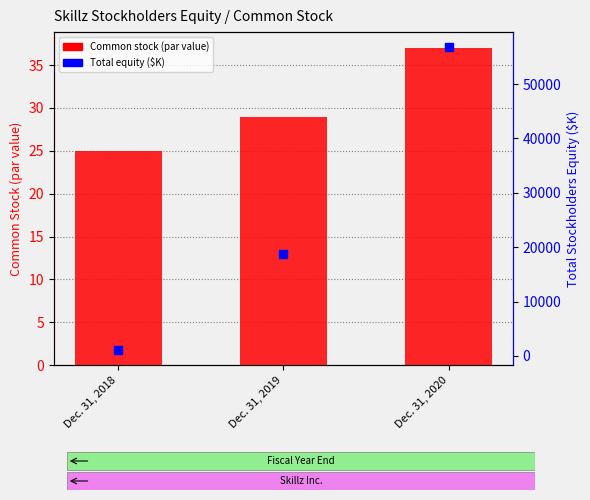

Which series has the largest total across all categories?

Total equity ($K)